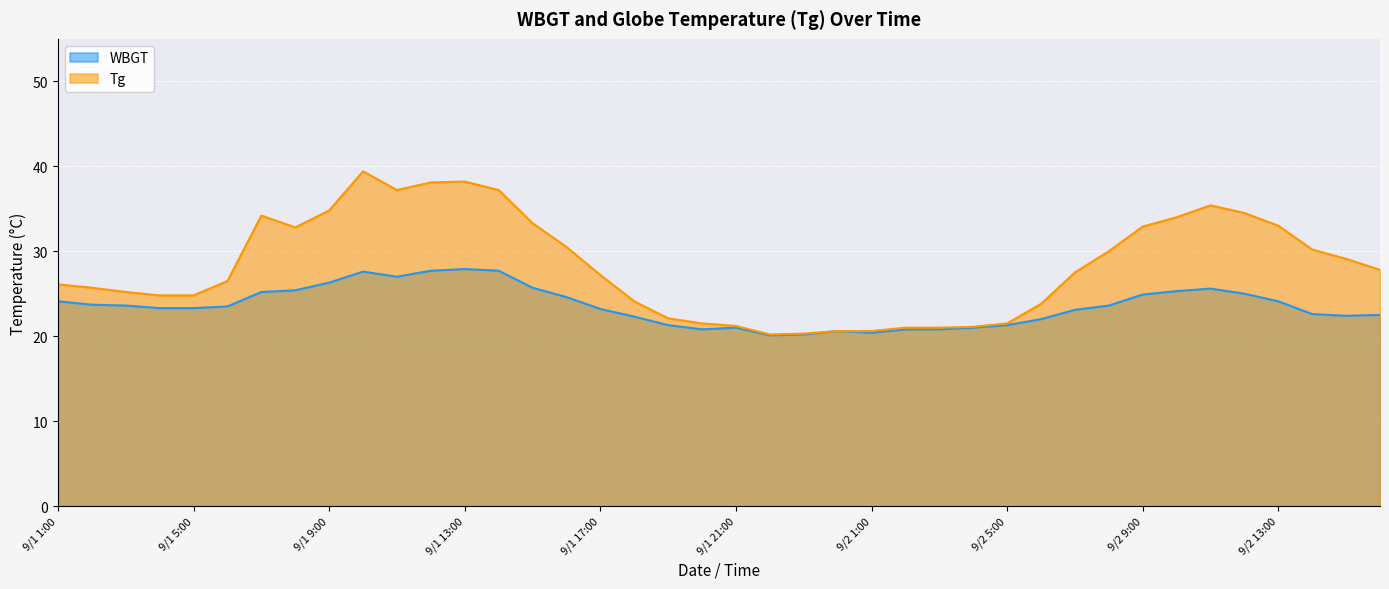

Rank the series by their average value, from highest to lowest.

Tg, WBGT